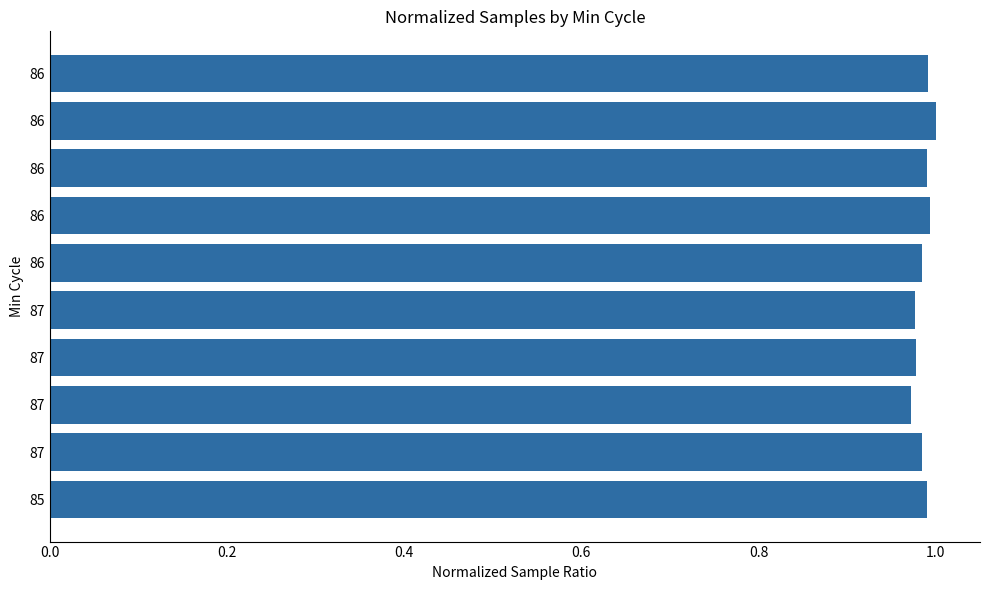

Does the chart contain stacked bars?

No